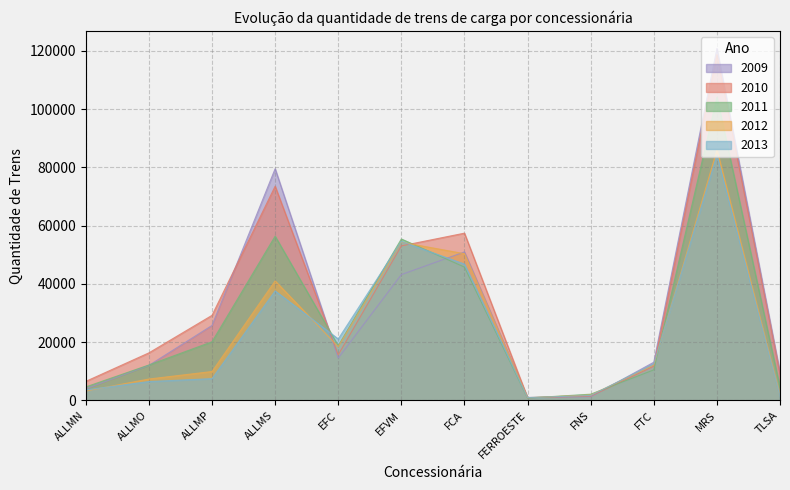

How many values in the 2011 series are below 18758?

6